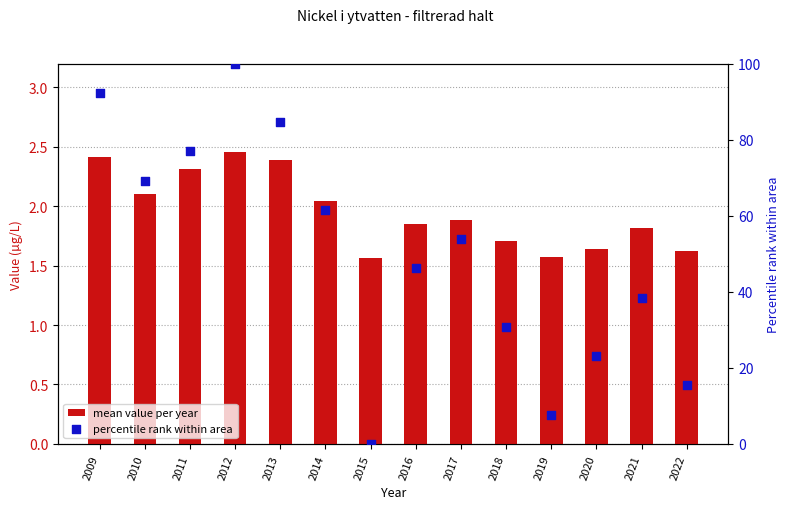

Which series reaches the minimum Y coordinate?

percentile rank within area